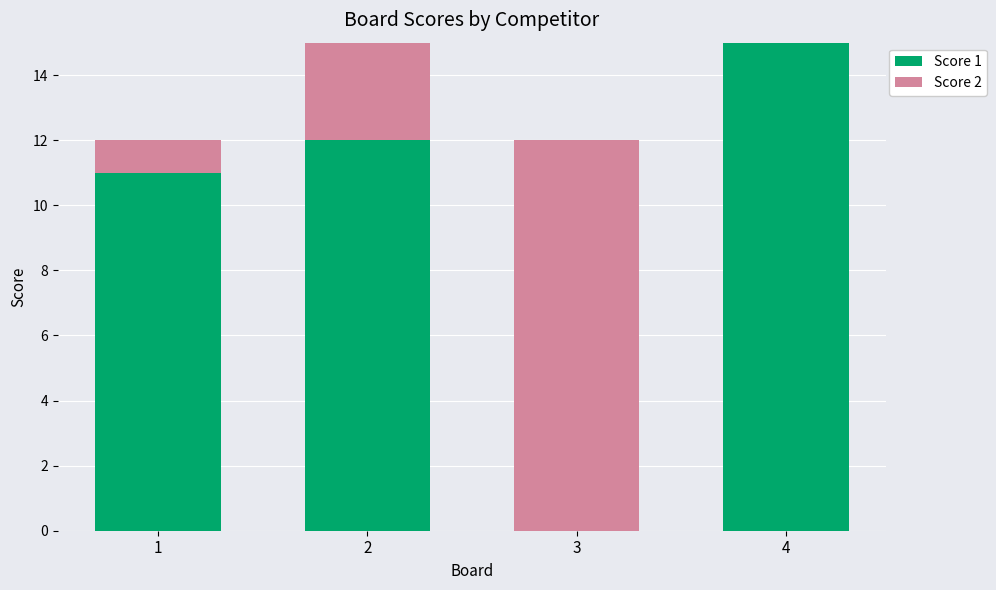

Is it true that Score 1 equals 11 at 1?

True